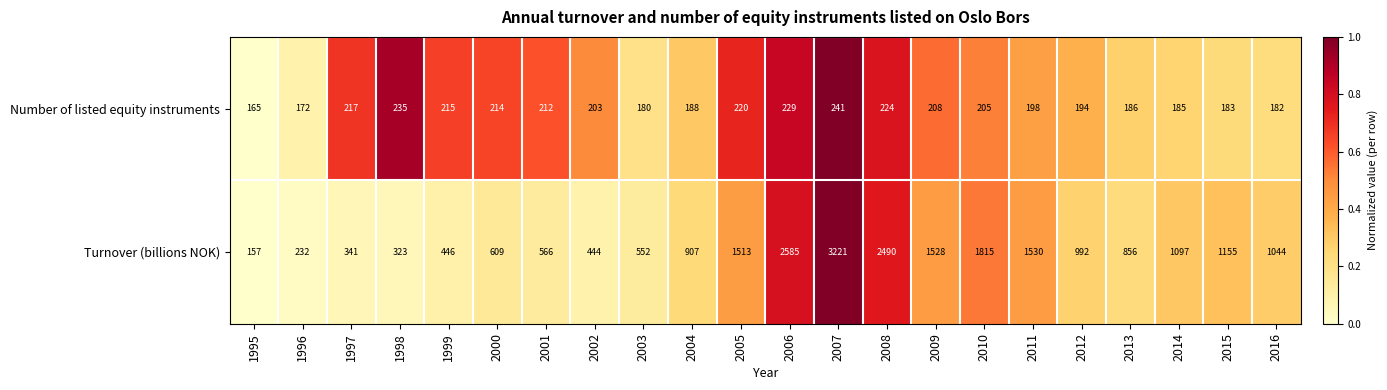

At which category is the sum across all series the highest?

2007